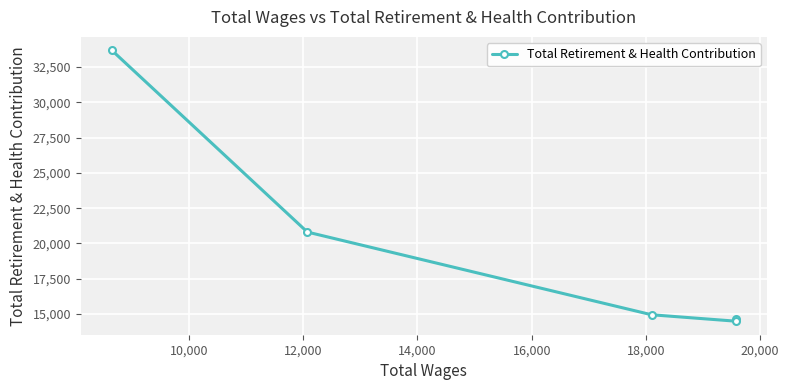

How many points are lower than both their immediate neighbors (excluding endpoints)?

1